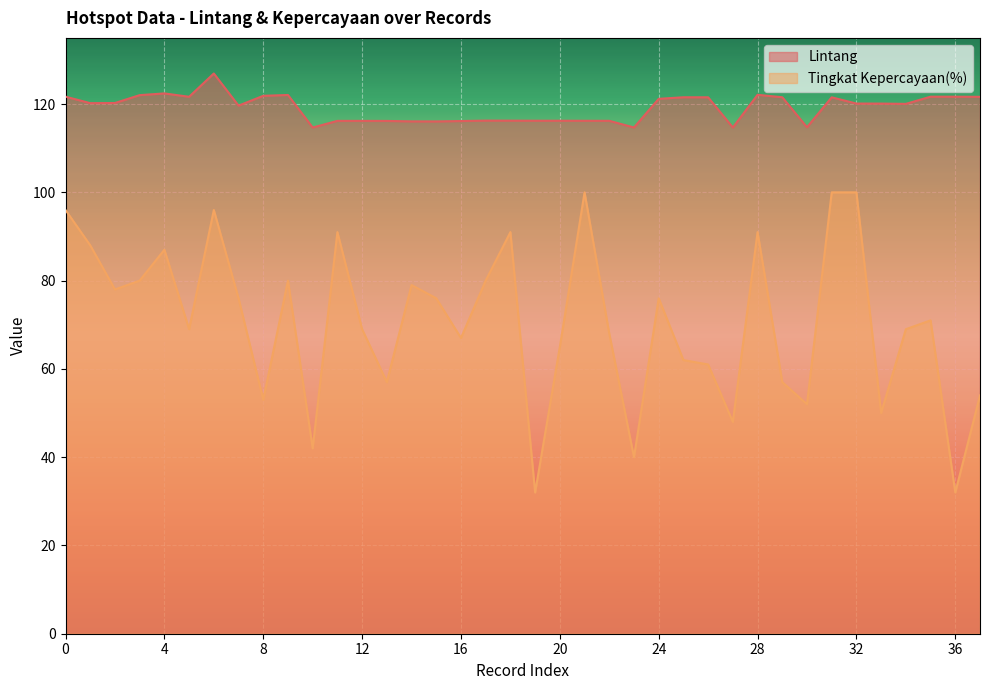

True or false: Lintang has more than 1 points higher than both neighbors.

True